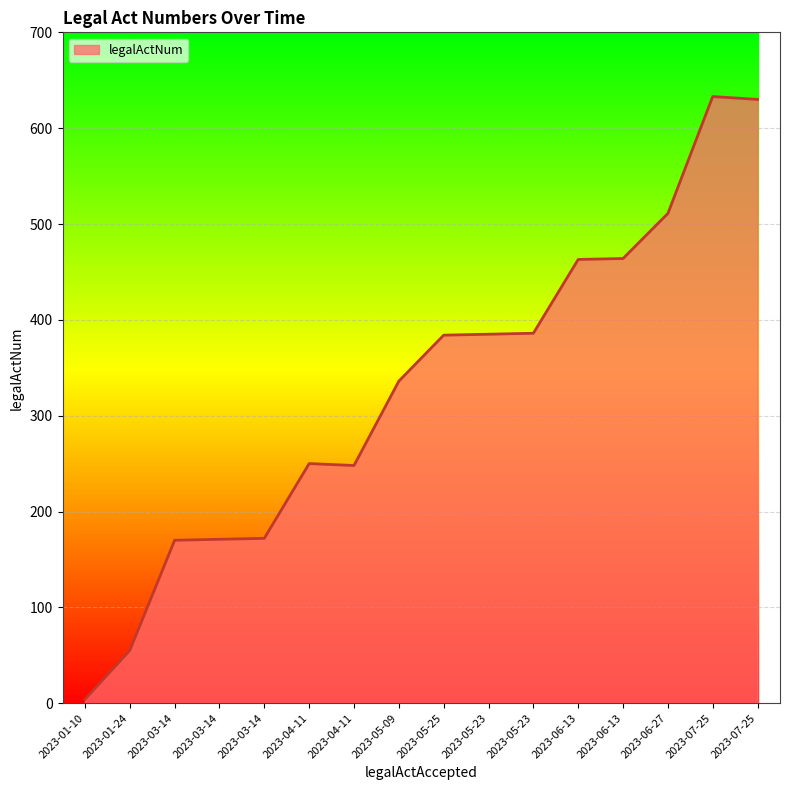

What is the difference between the maximum and minimum values?

629